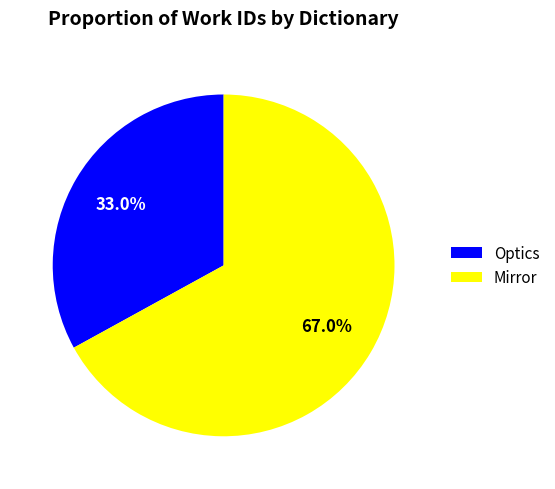

What is the largest slice in the pie chart?

Mirror